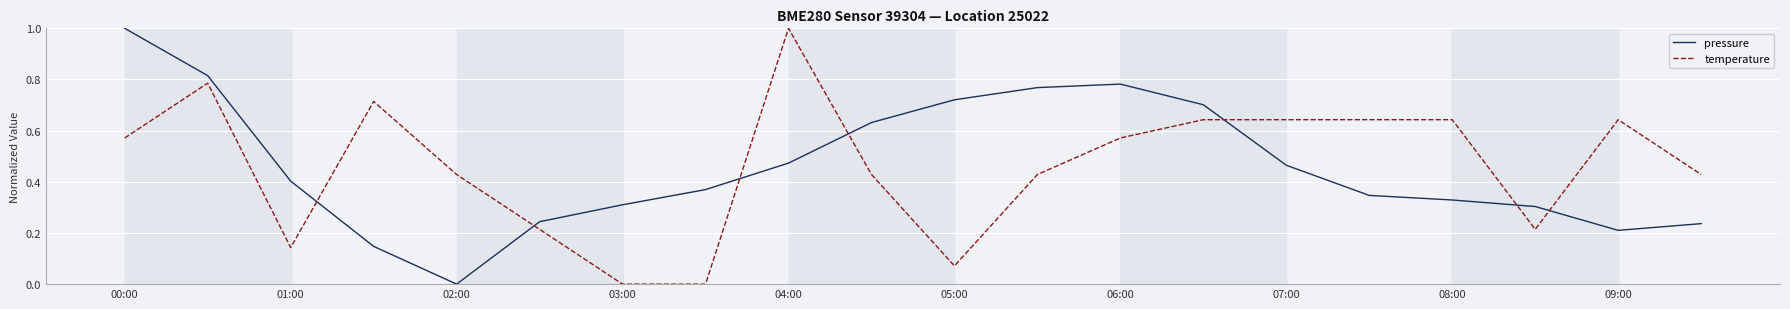

How many times do pressure and temperature cross each other?

7